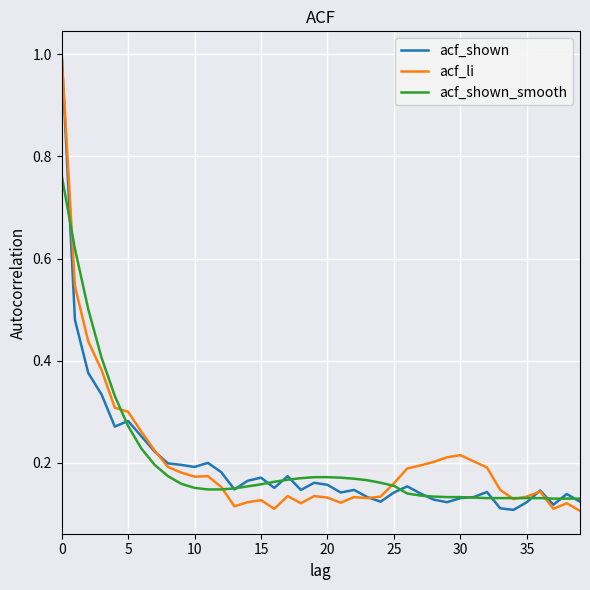

What is the greatest value displayed?

1.0